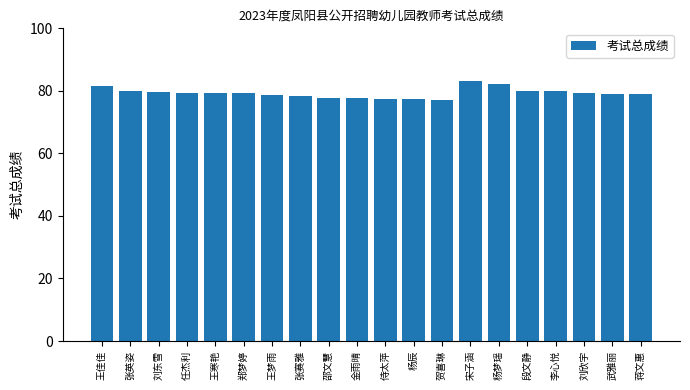

Does the chart contain any negative values?

No